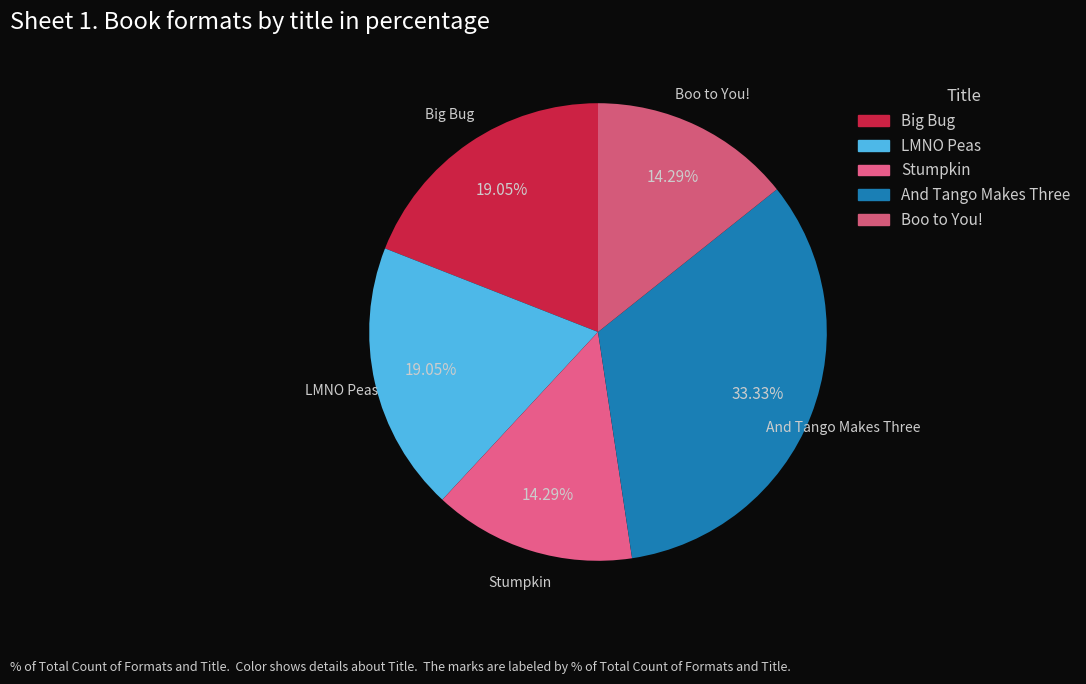

To the nearest percent, what percentage of the pie is LMNO Peas?

19%